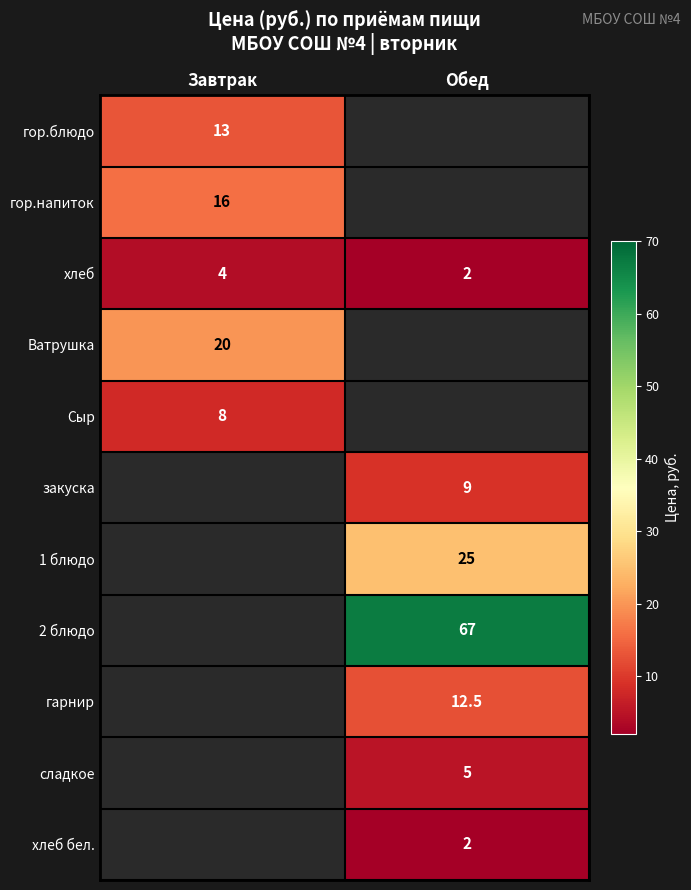

The хлеб series shows 4.0 at Завтрак. True or false?

True